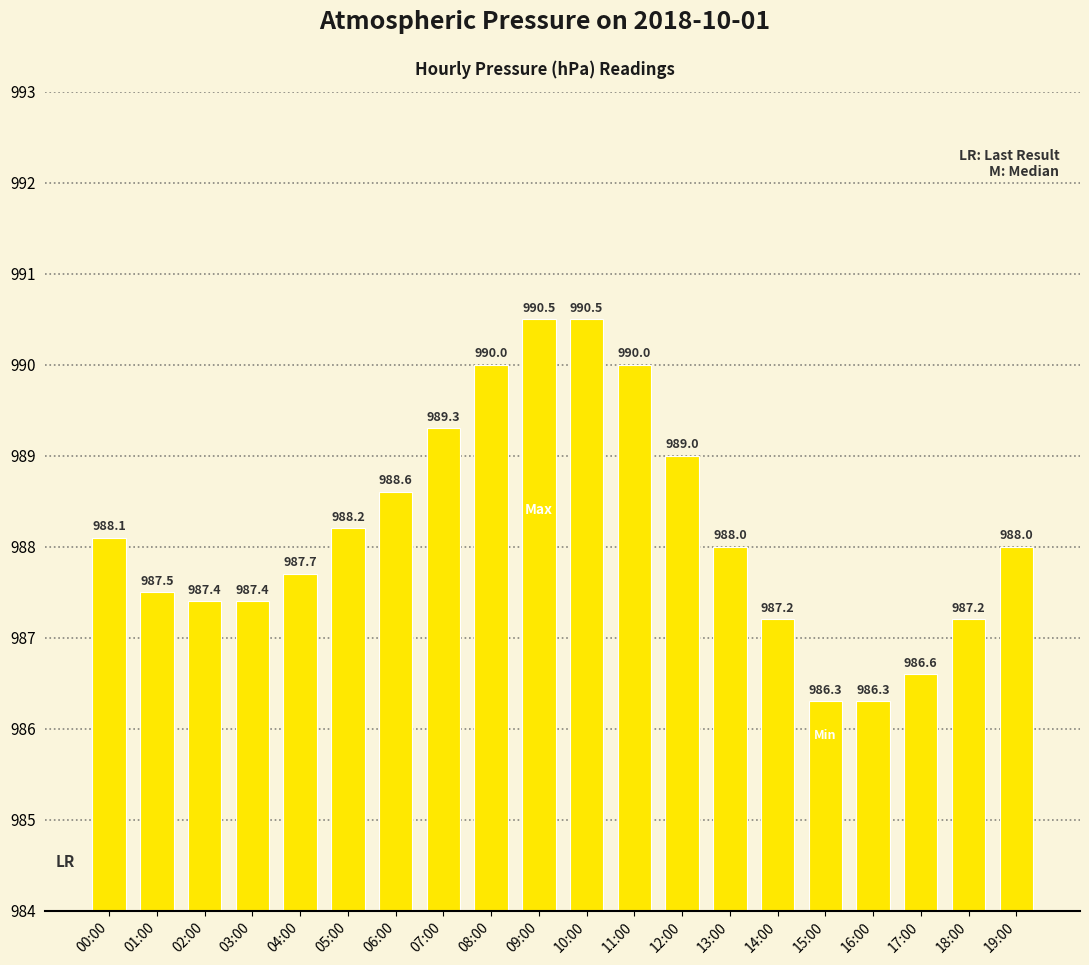

What is the change in value from 01:00 to 14:00?

-0.3